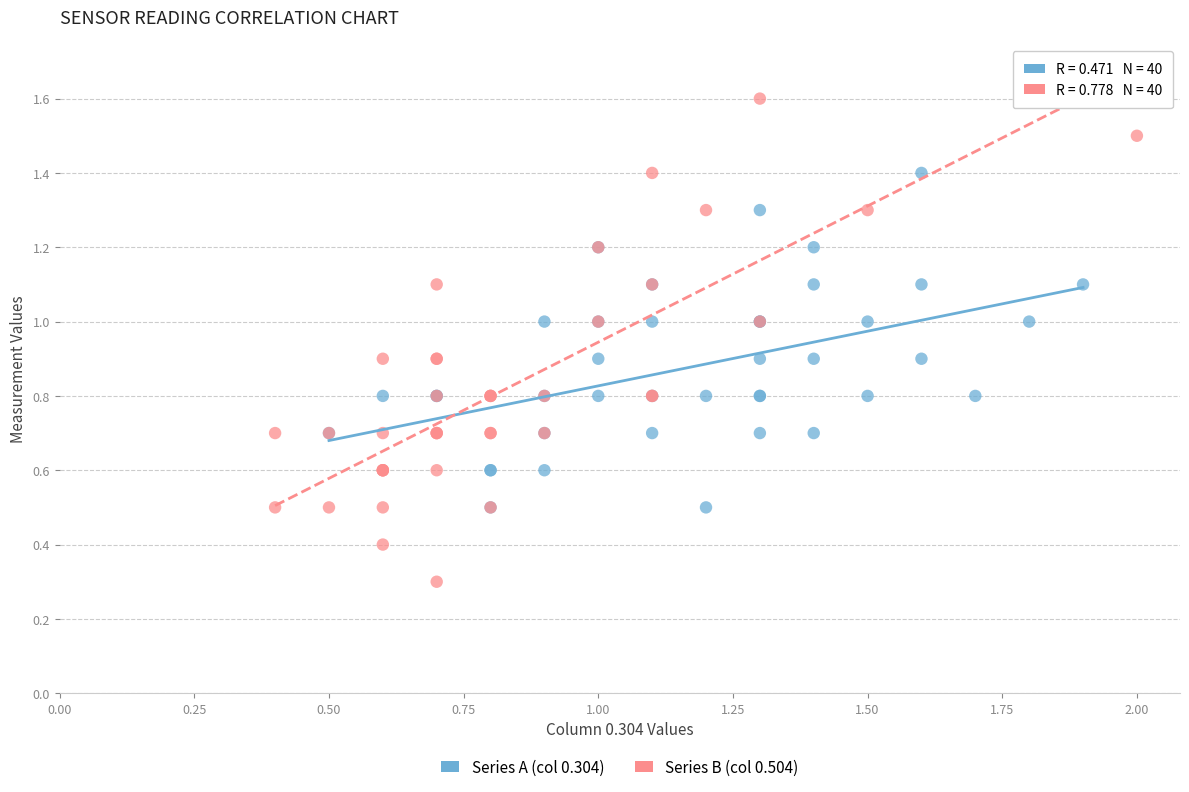

Which series contains the highest Y value?

Series B (col 0.504)